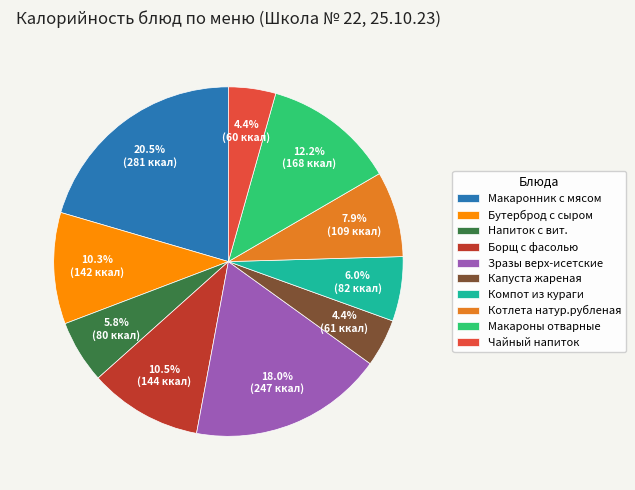

How many slices are in this pie chart?

10